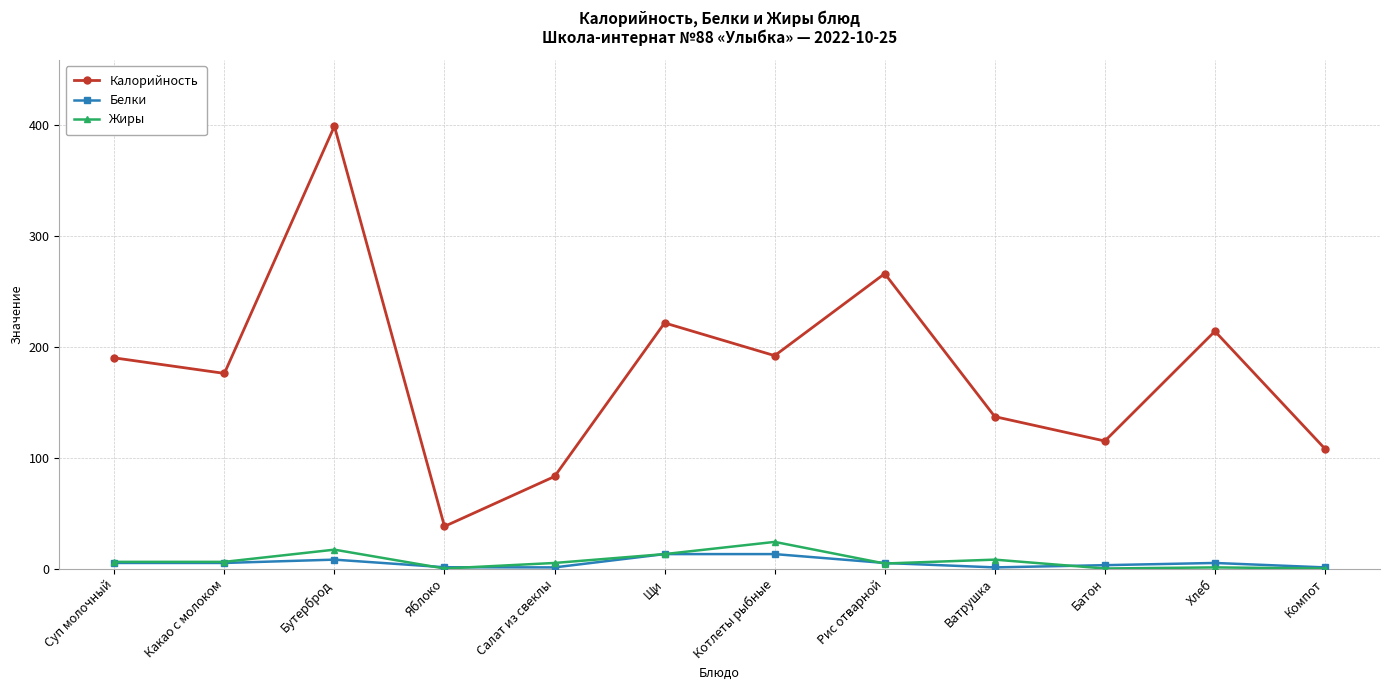

What is the difference between the highest and lowest values at Котлеты рыбные?

179.0